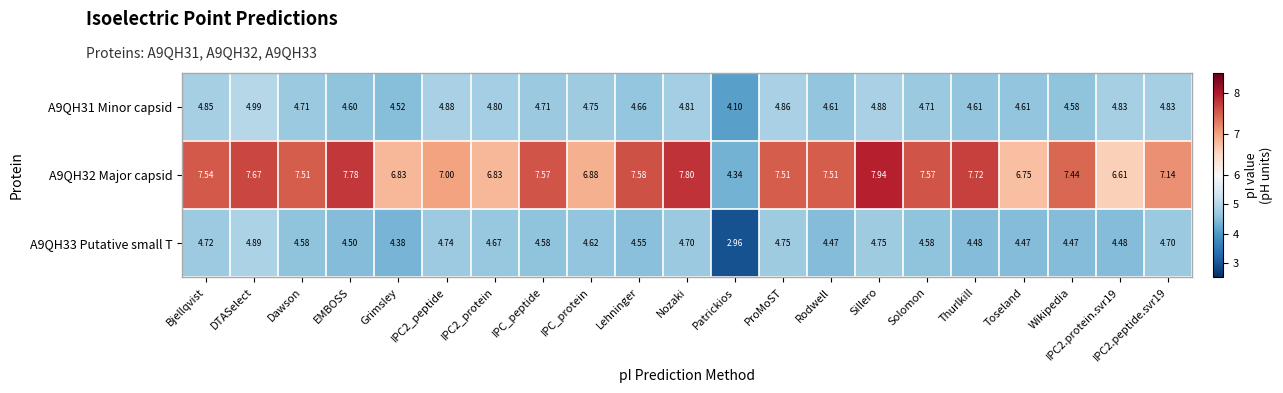

Where does the A9QH32 Major capsid series first go above 7?

Bjellqvist